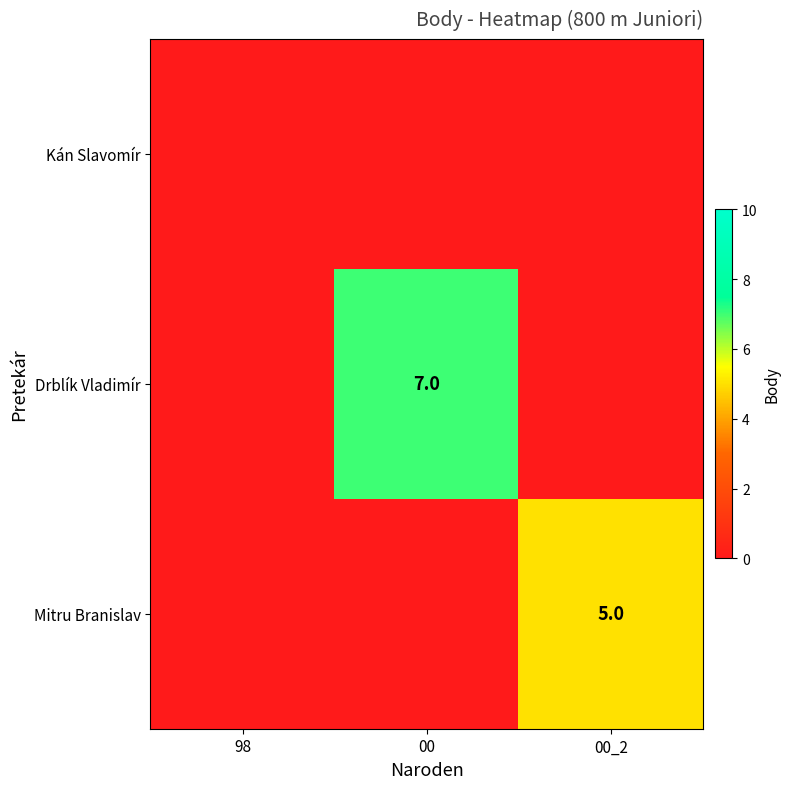

Between 98 and 00_2, which is larger?

98